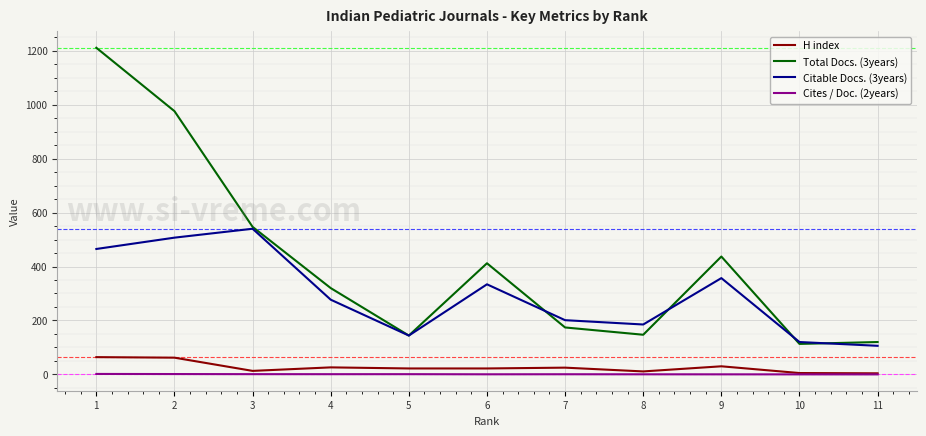

True or false: H index and Citable Docs. (3years) intersect in this chart.

False